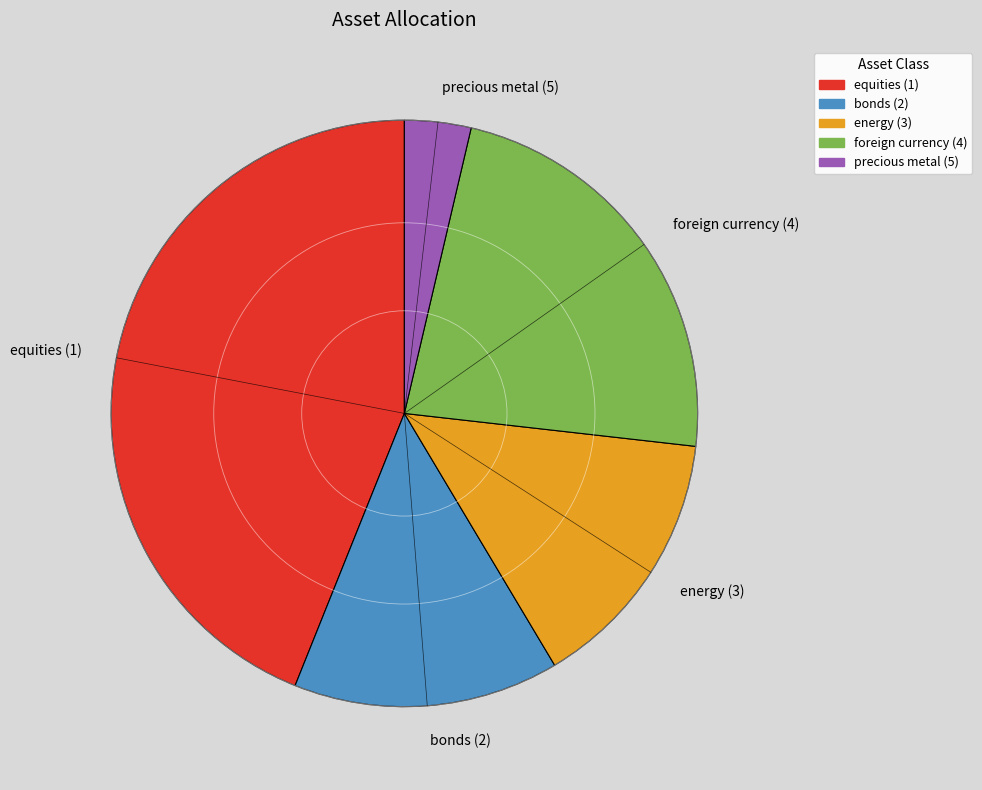

Which category has the smallest portion of the pie?

precious metal (5)